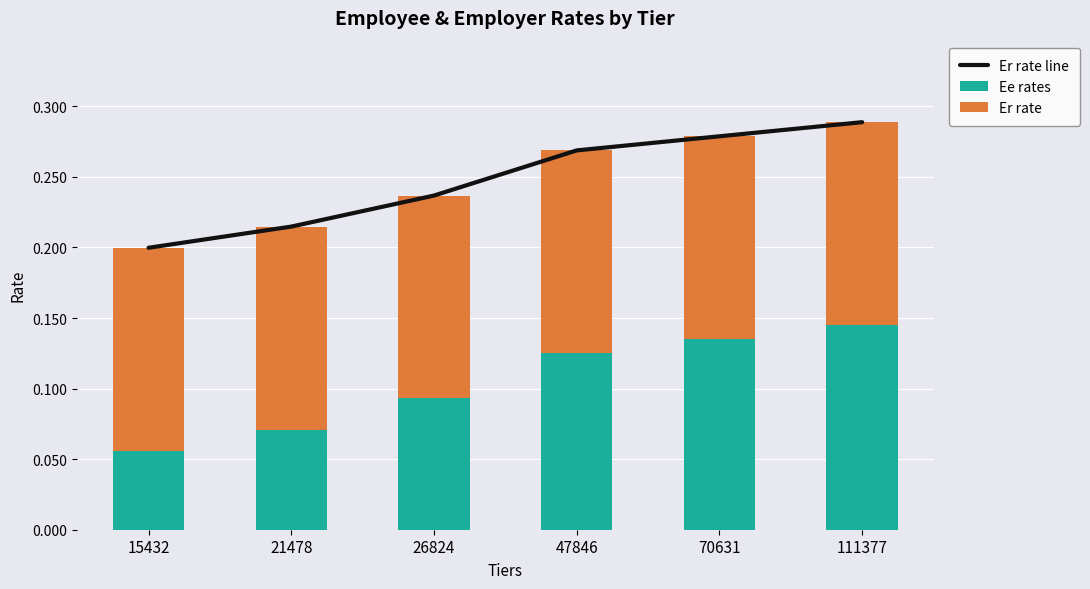

Rank the series by their maximum value, from highest to lowest.

Er rate line, Ee rates, Er rate